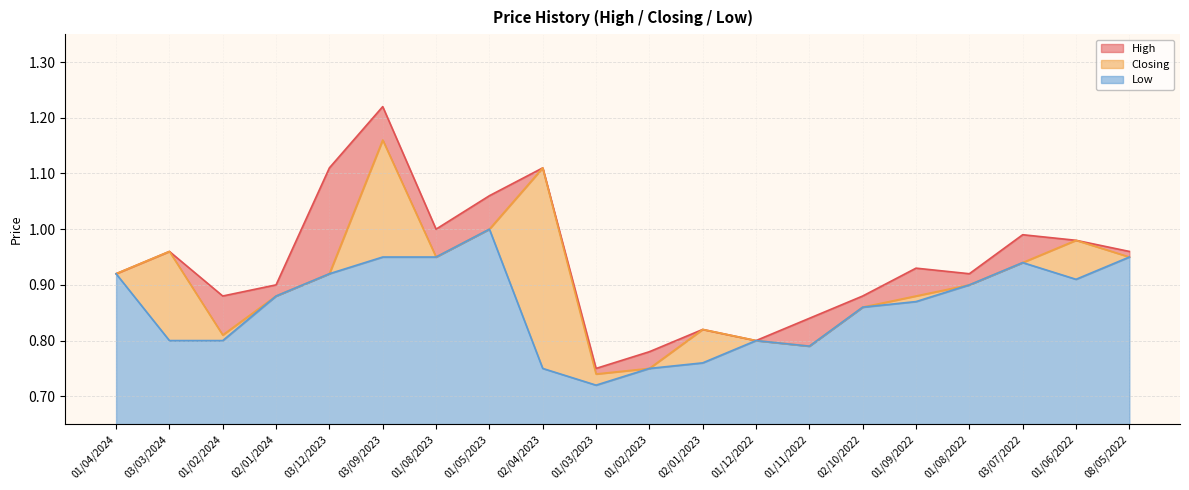

Rank the series by their maximum value, from highest to lowest.

High, Closing, Low